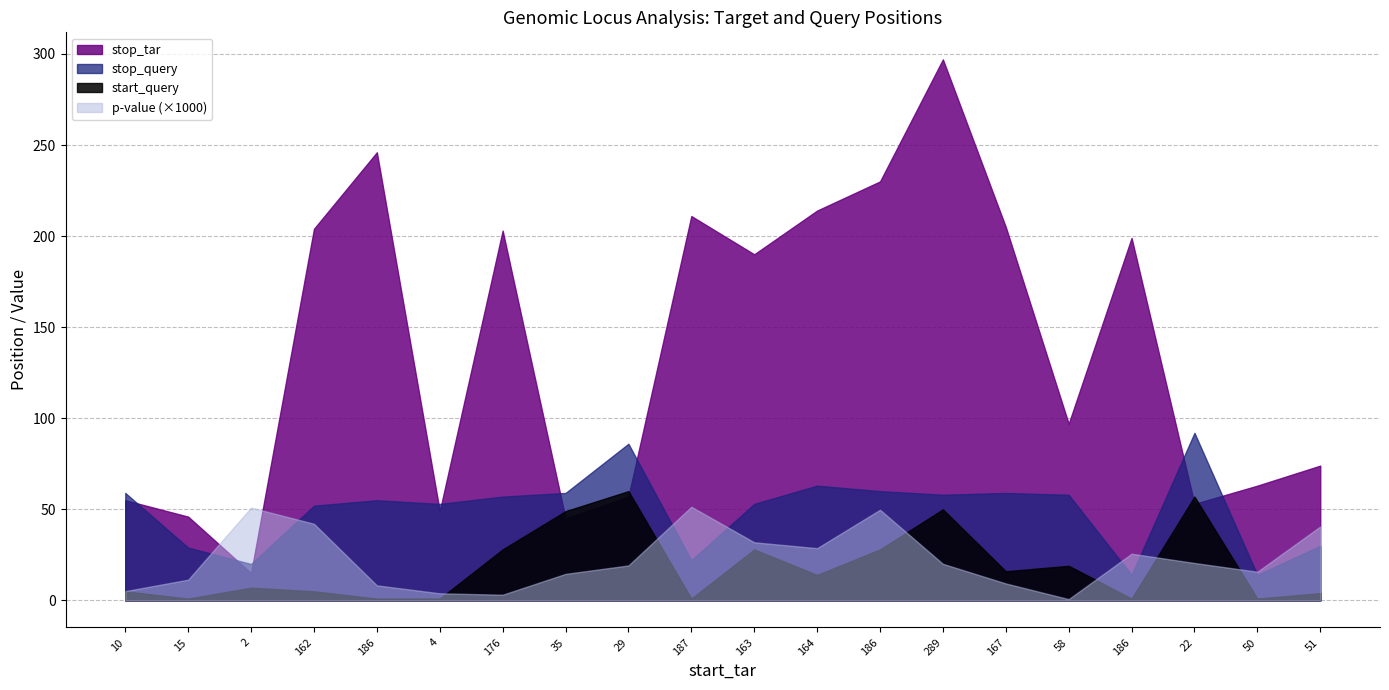

Does the chart have visible grid lines?

Yes